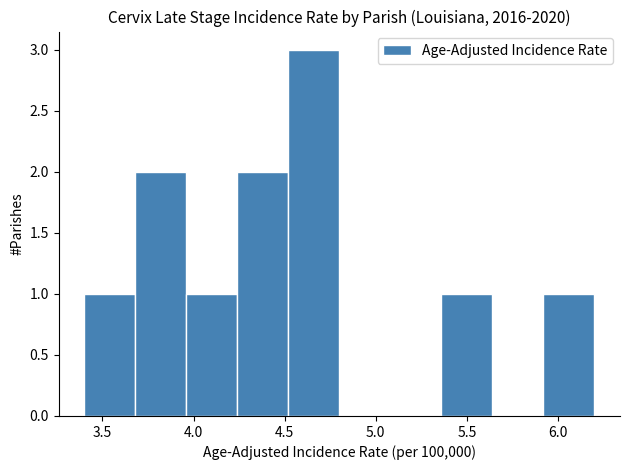

Which range on the x-axis has the tallest bar?

4.52 to 4.80